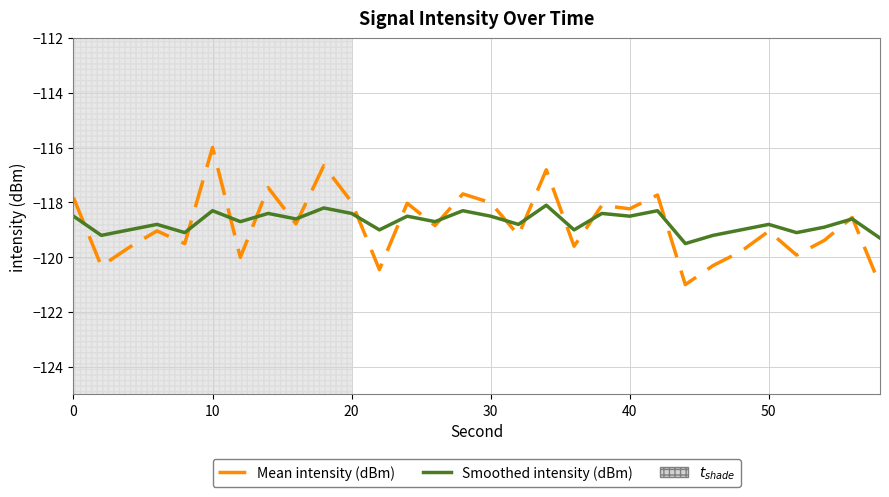

What is the greatest value displayed?

-116.0